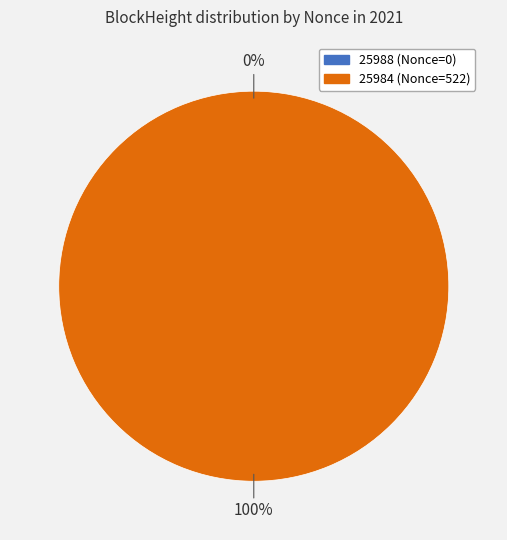

Which slice is the smallest?

25988